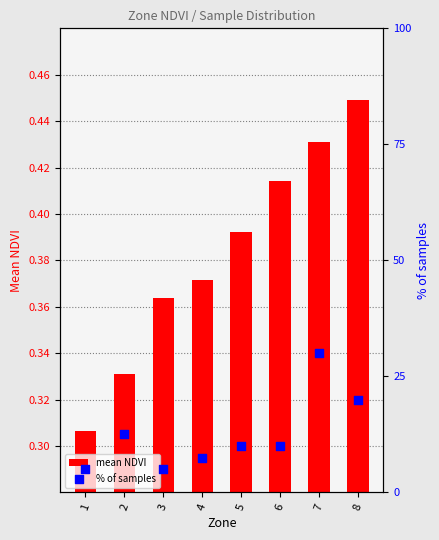

Is the value of % of samples at 5 greater than the value of mean NDVI at 6?

Yes